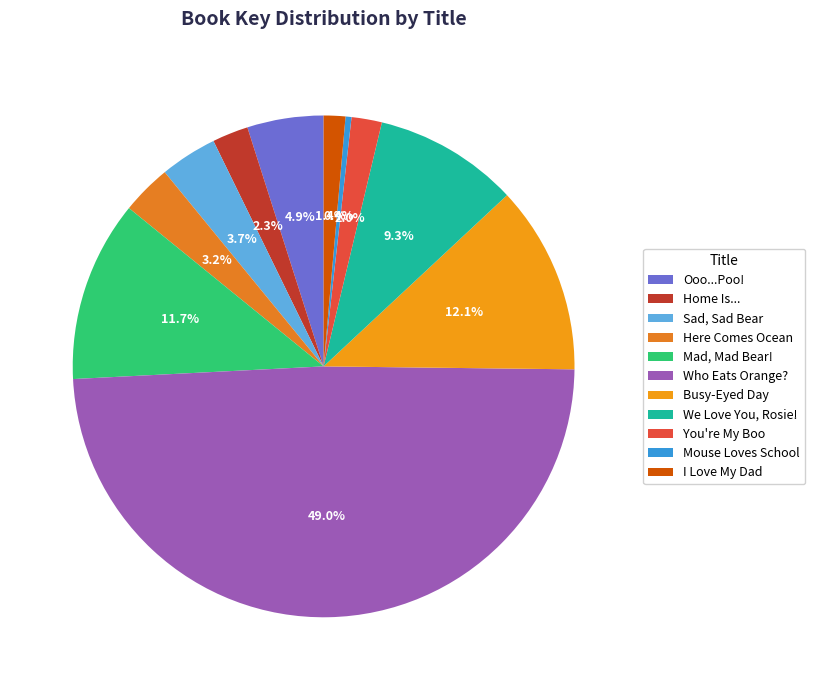

To the nearest percent, what is the average slice percentage?

9%